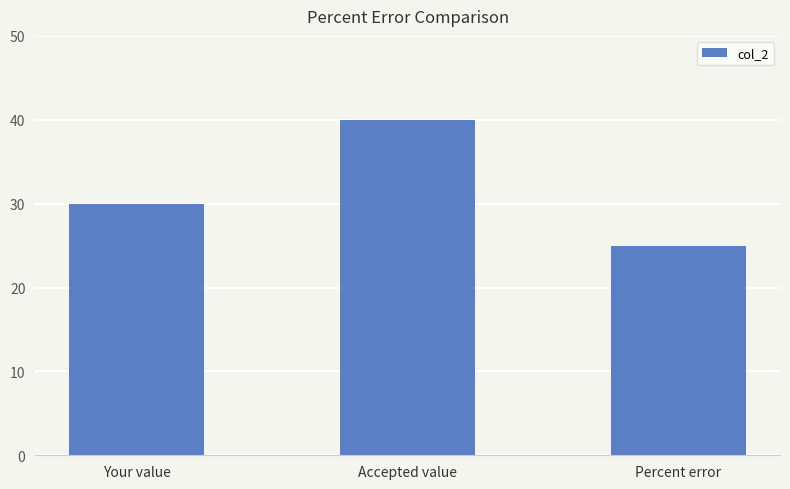

What is the label of the 2nd bar from the right?

Accepted value